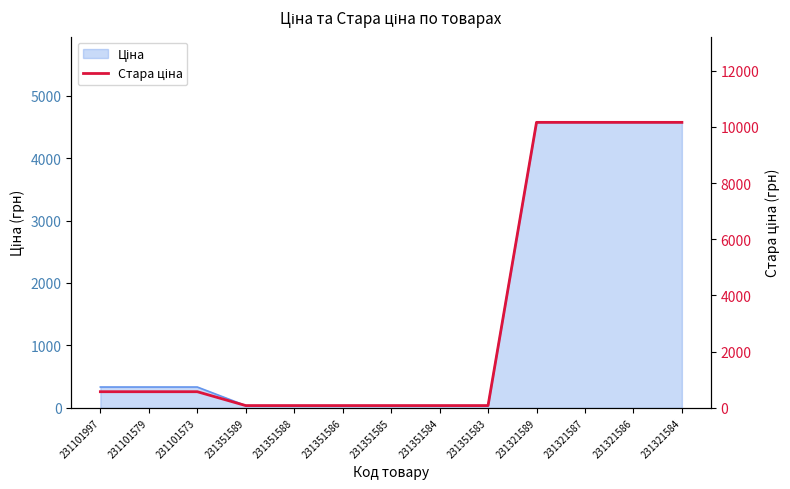

Does the chart display data point markers on the line(s)?

No